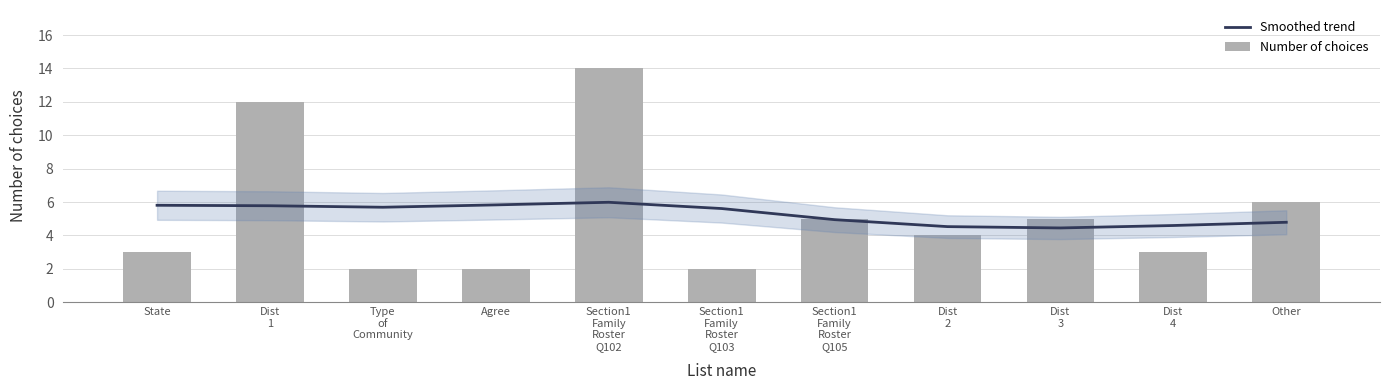

What is the sum of all Smoothed trend values?

58.0